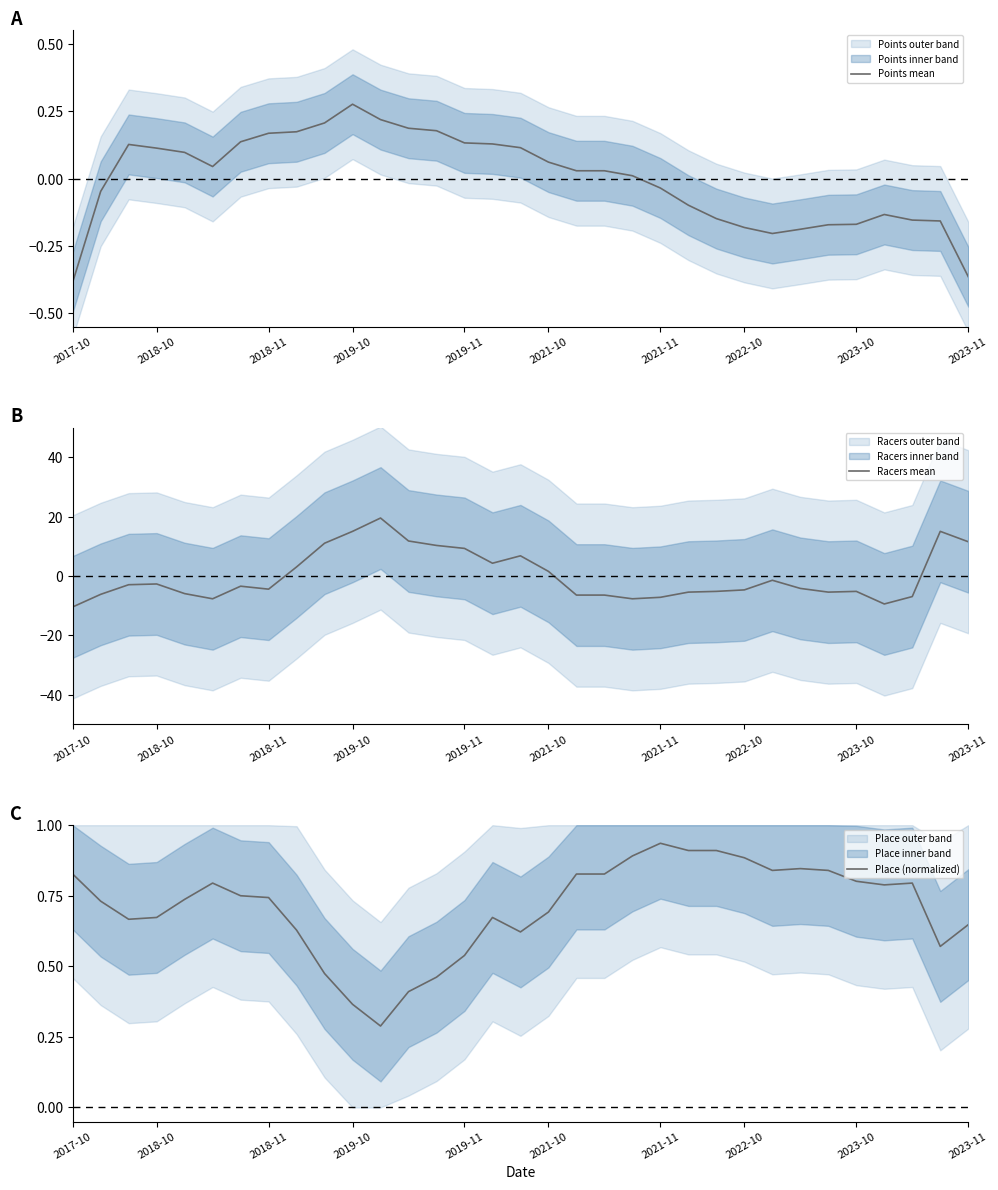

At which label does Points mean reach its peak?

2019-10